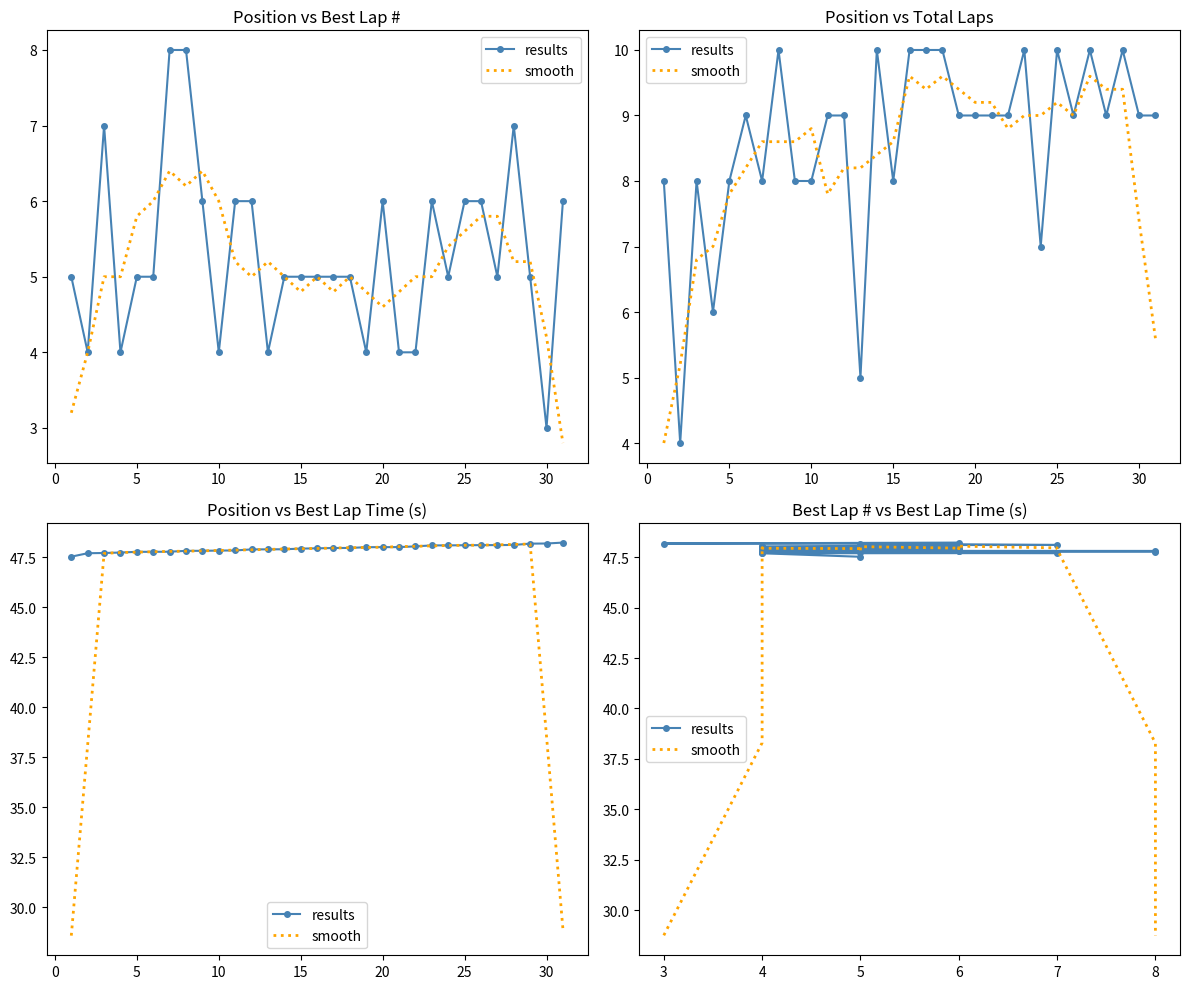

What is the maximum value for results?

48.2